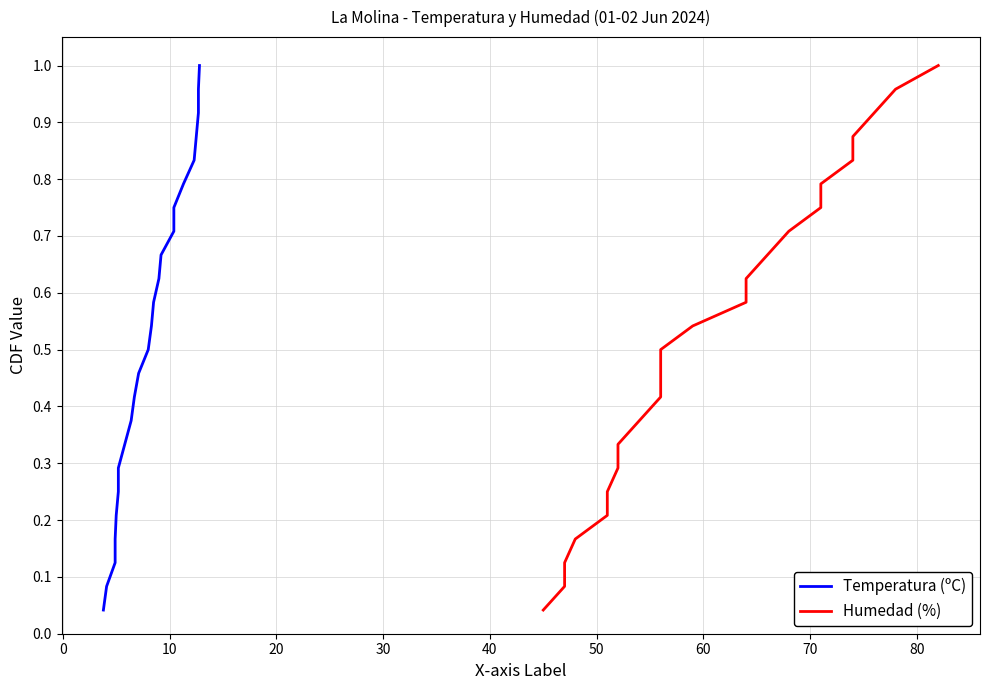

Is the value of Temperatura (ºC) at 19 greater than the value of Humedad (%) at 13?

Yes